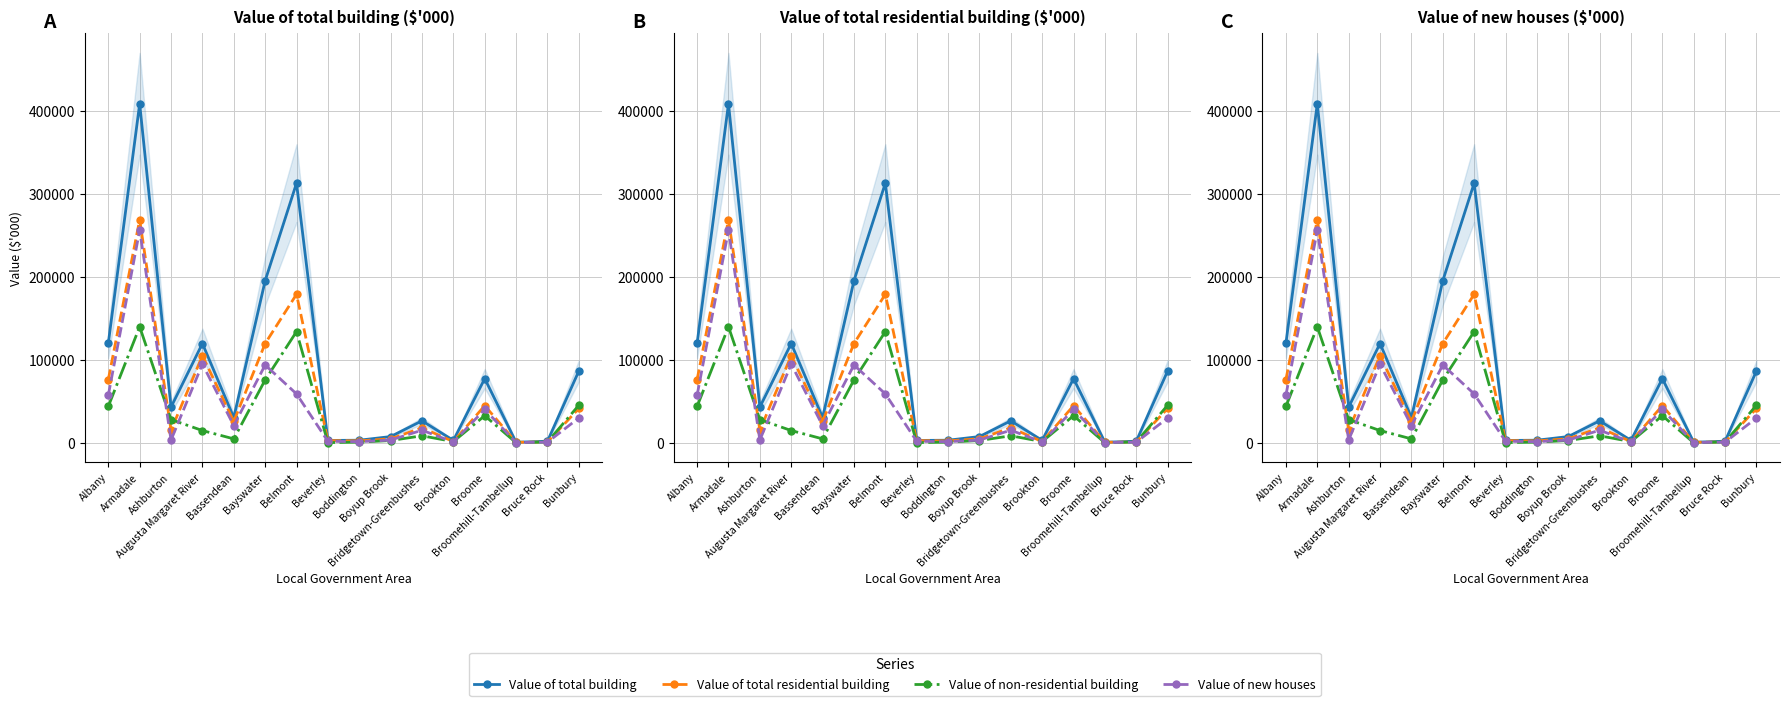

In Value of total residential building, how many points are lower than both neighbors (excluding endpoints)?

5